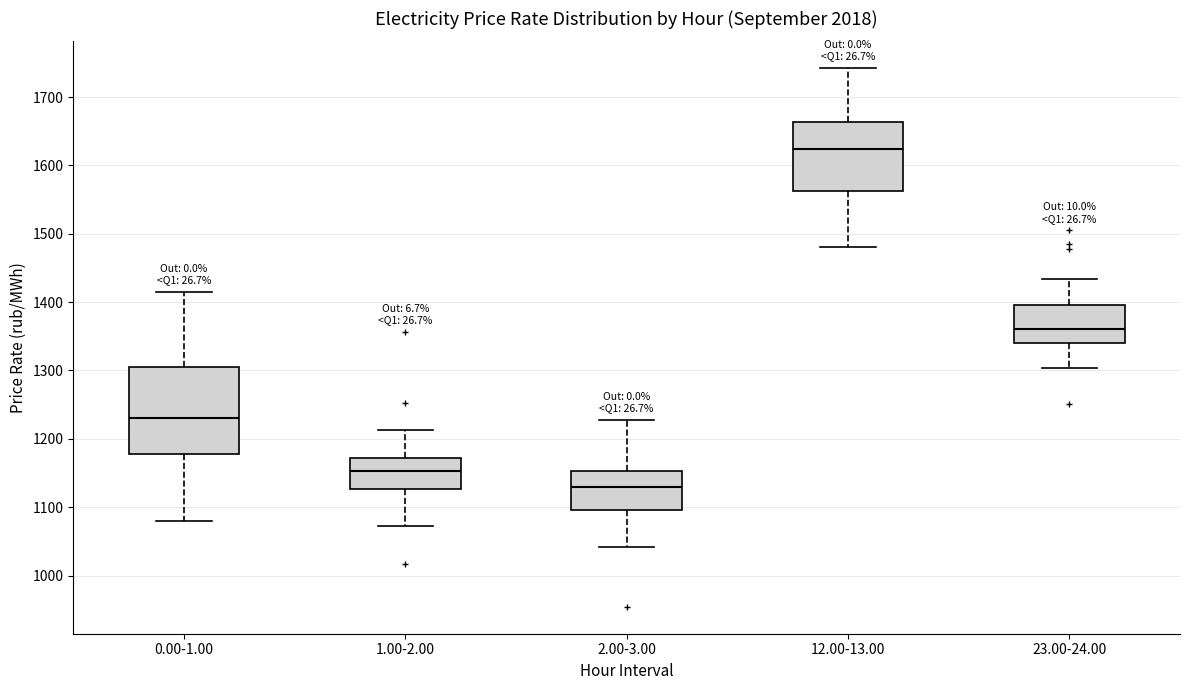

Reading left to right, read every box against the y-axis: the position of its median line, the range the box covers, and the ends of its whiskers. The values are not printed on the chart, so give them approximately, as read against the axis.

0.00-1.00: median 1230, box 1180 to 1300, whiskers 1080 to 1410
1.00-2.00: median 1150, box 1130 to 1170, whiskers 1070 to 1210
2.00-3.00: median 1130, box 1100 to 1150, whiskers 1040 to 1230
12.00-13.00: median 1620, box 1560 to 1660, whiskers 1480 to 1740
23.00-24.00: median 1360, box 1340 to 1400, whiskers 1300 to 1430